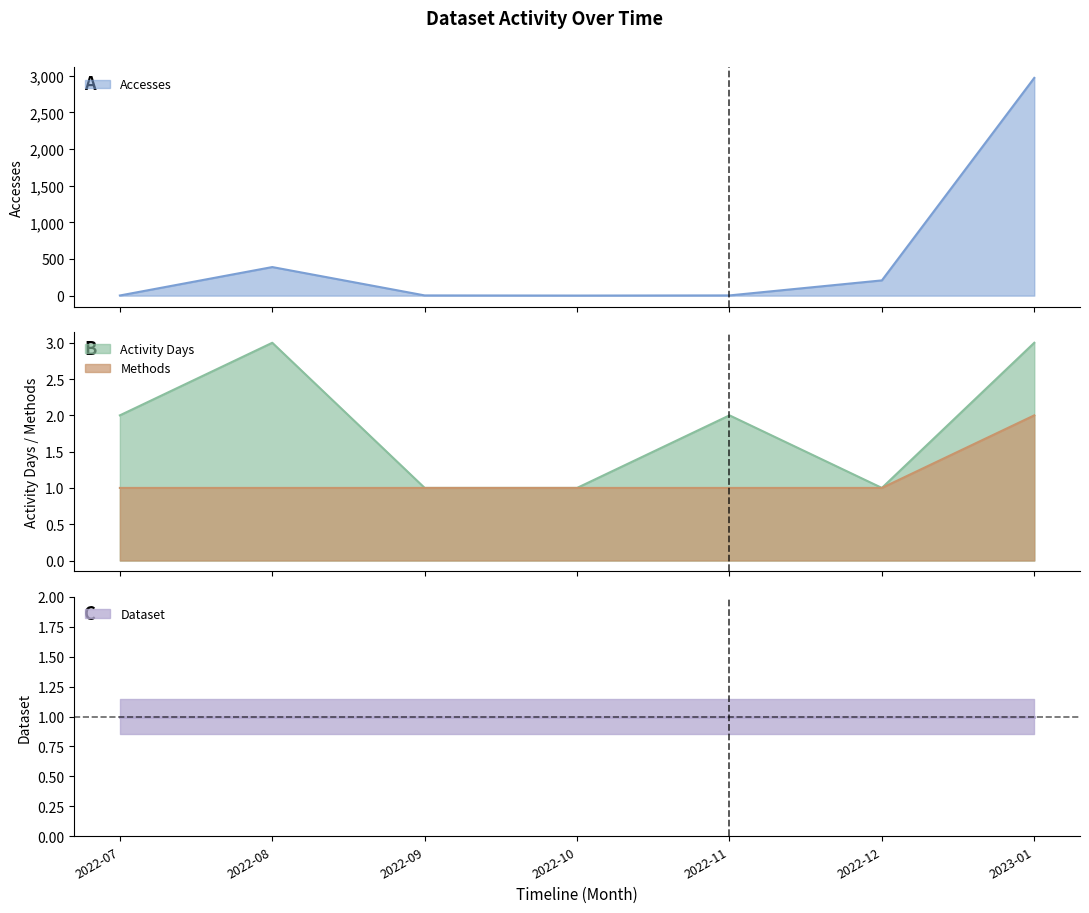

True or false: Activity Days and Accesses cross at least once.

False